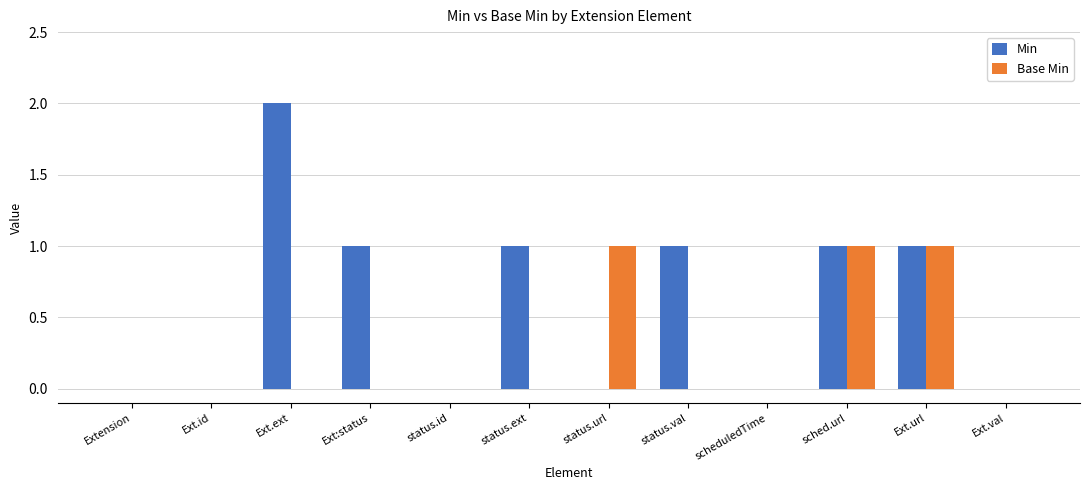

Is the value of Base Min at Ext.id greater than the value of Min at Ext.url?

No